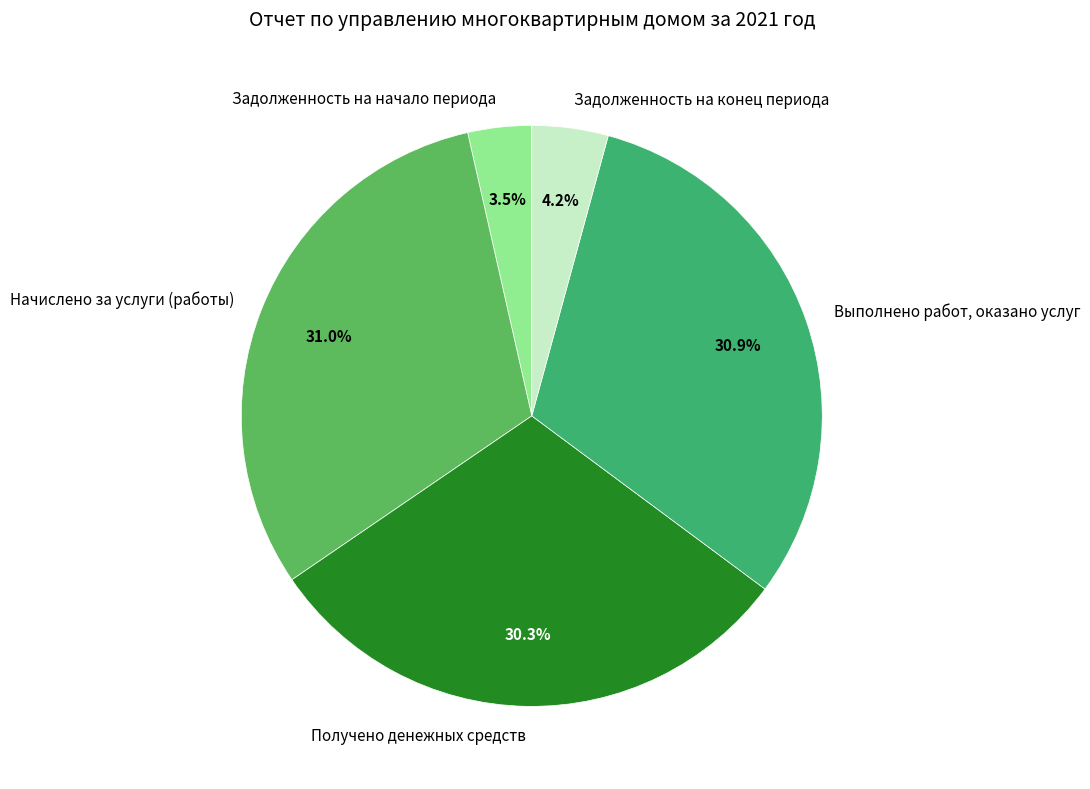

Rank the categories by value from lowest to highest.

Задолженность на начало периода, Задолженность на конец периода, Получено денежных средств, Выполнено работ, оказано услуг, Начислено за услуги (работы)